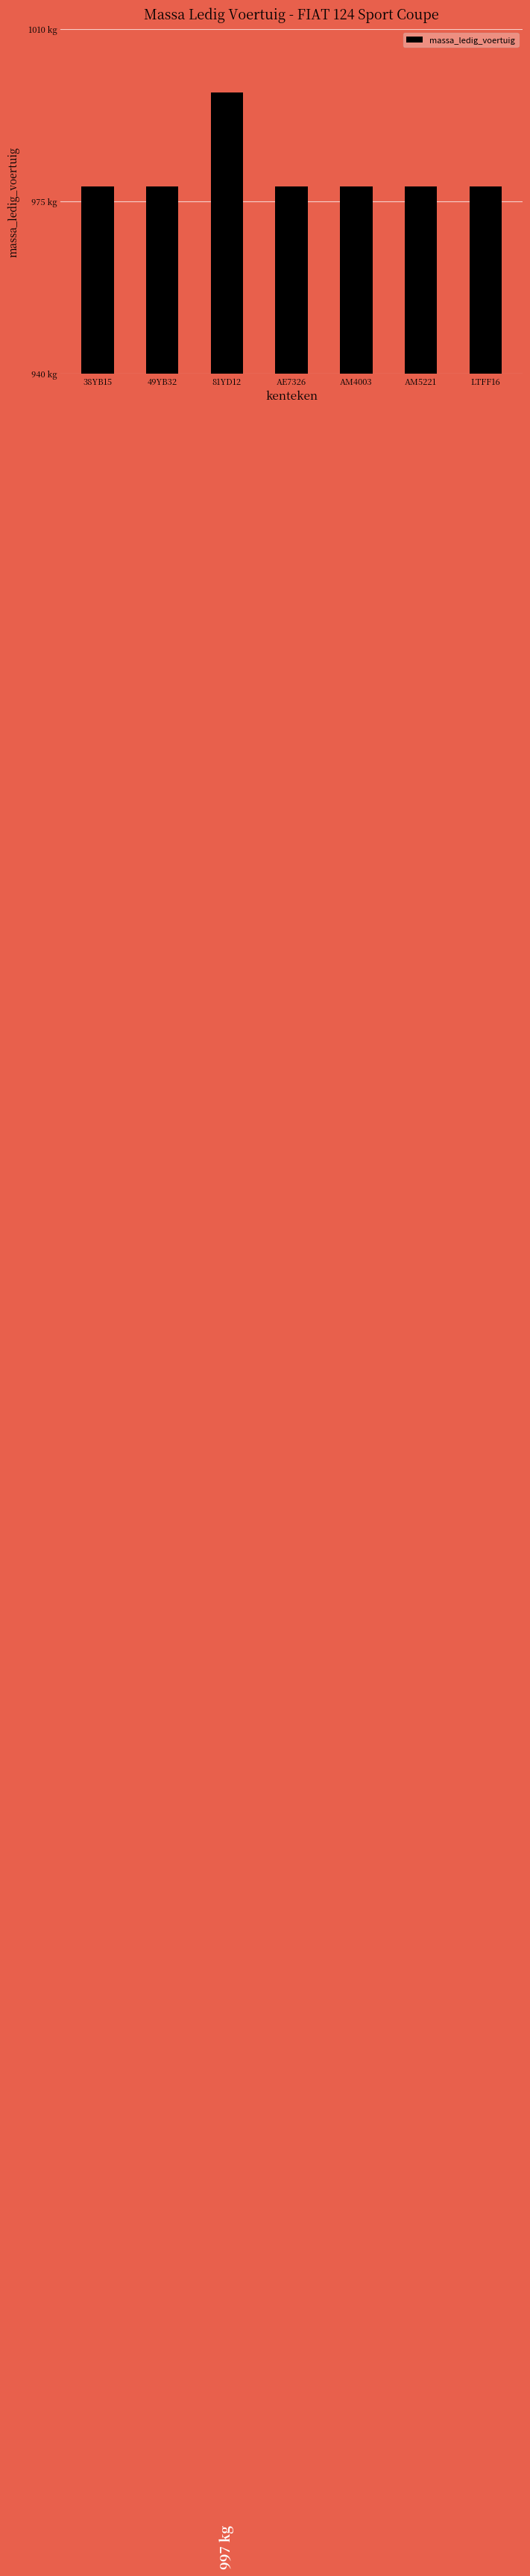

What is the difference between the maximum and minimum values?

19